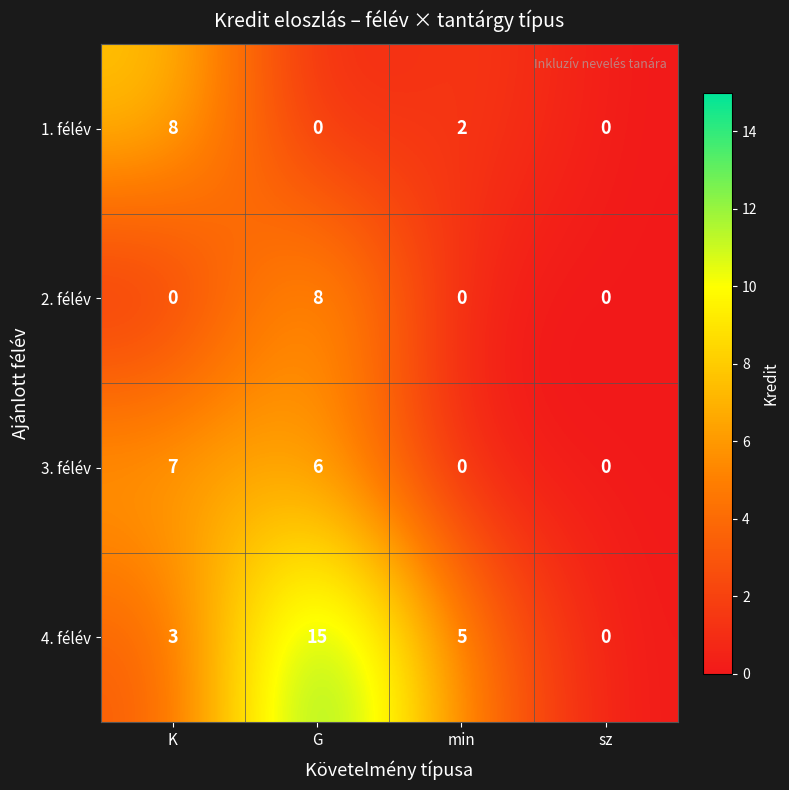

What is the spread (max minus min) of values at K?

8